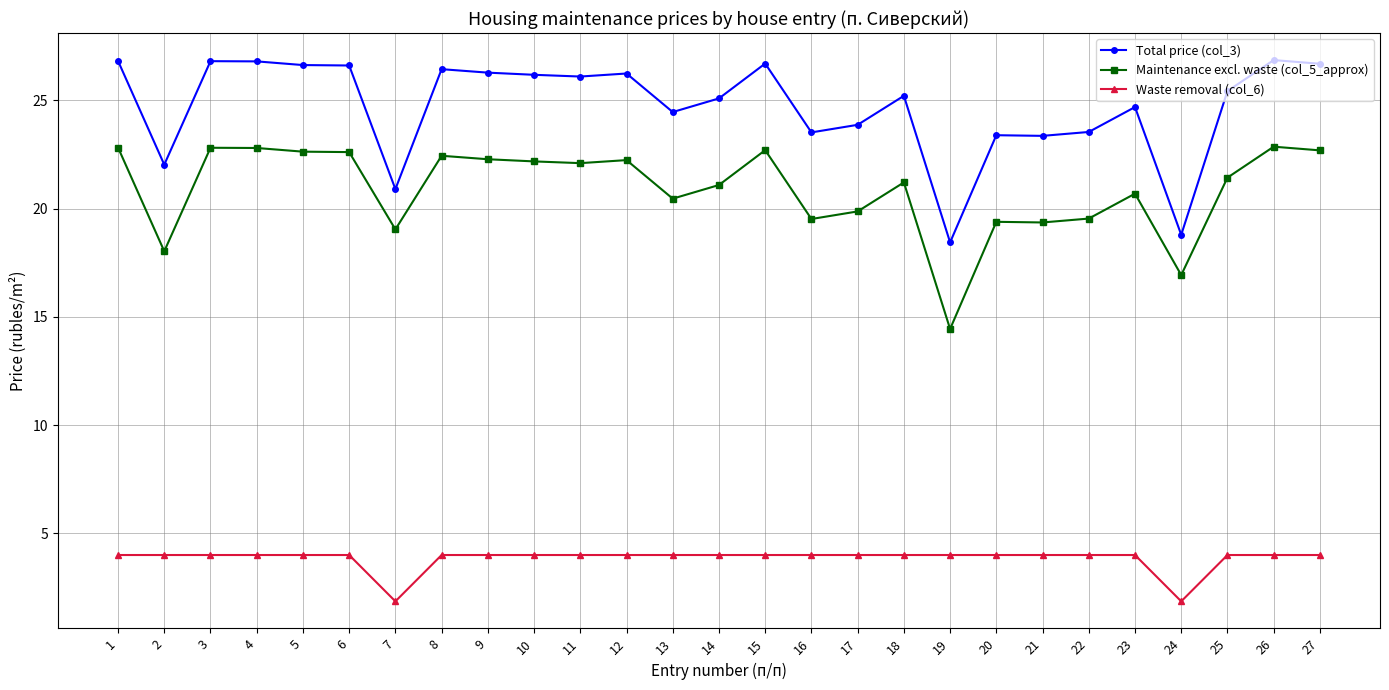

What is the total value across all series at 1?

53.6